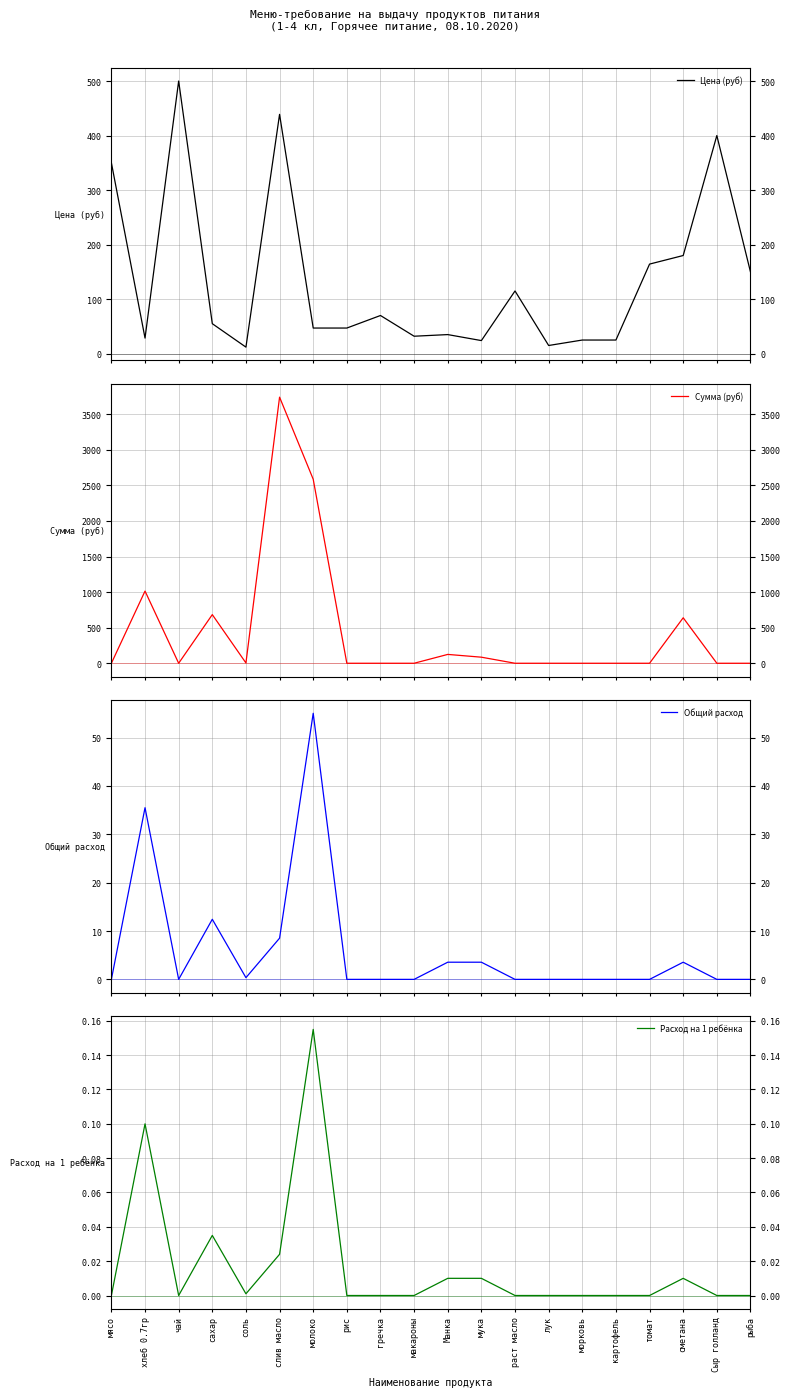

What is the spread (max minus min) of values at картофель?

25.0